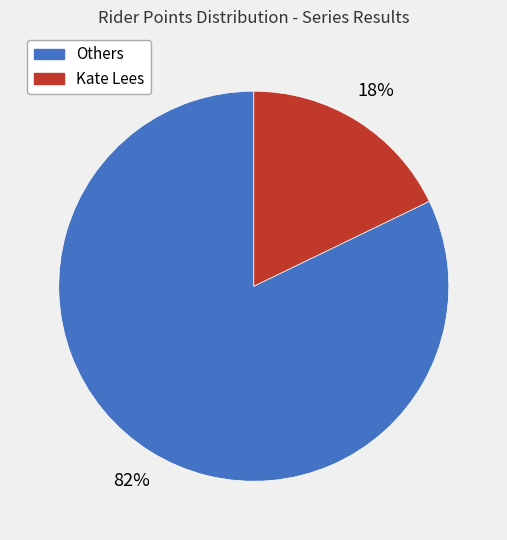

Which category has the biggest portion of the pie?

Others